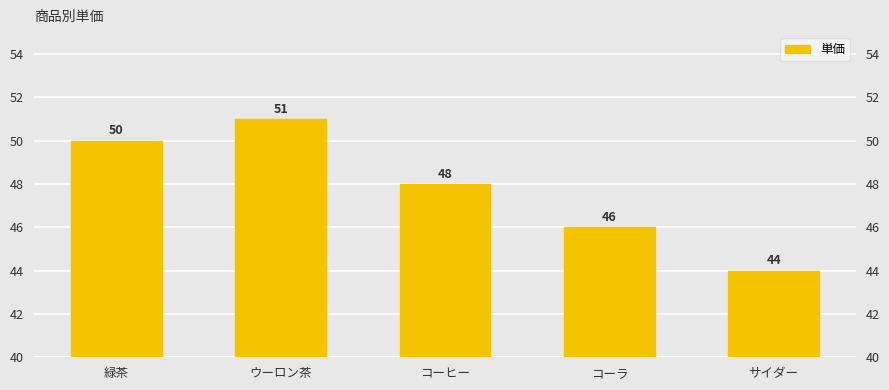

What is the difference between the maximum and second lowest values?

5